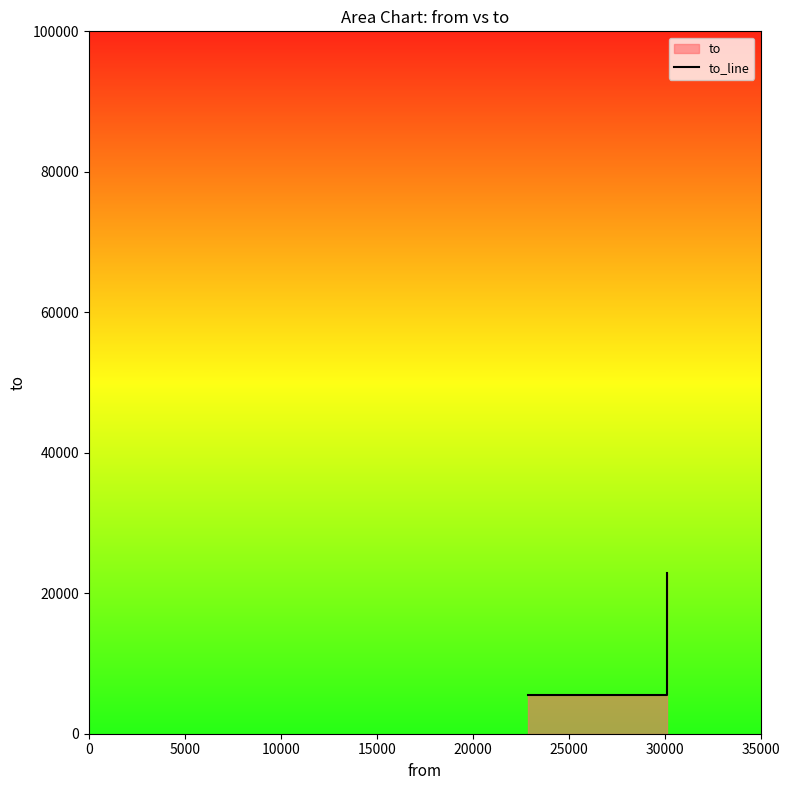

Which has a higher value, 5000 or 10000?

10000